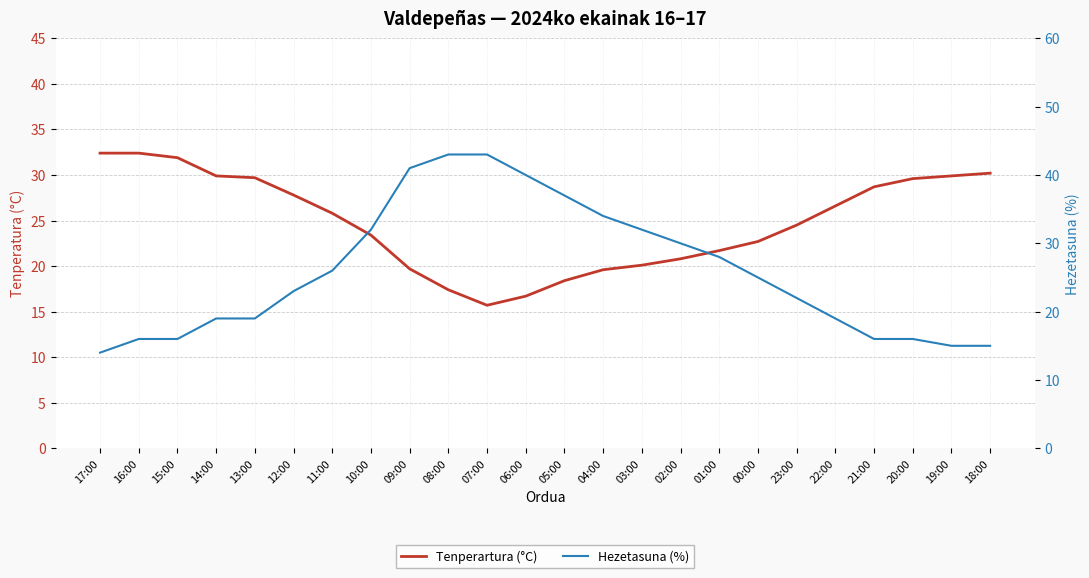

What is the label of the 17th point from the right?

10:00